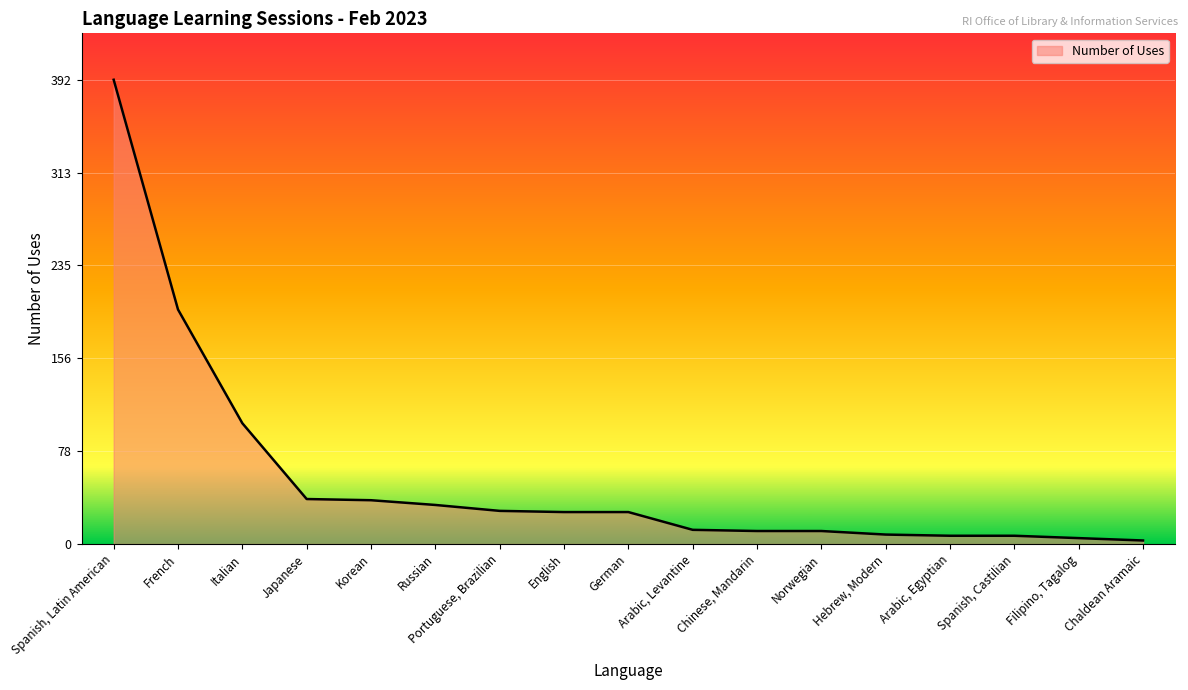

What is the difference between the maximum and minimum values?

389